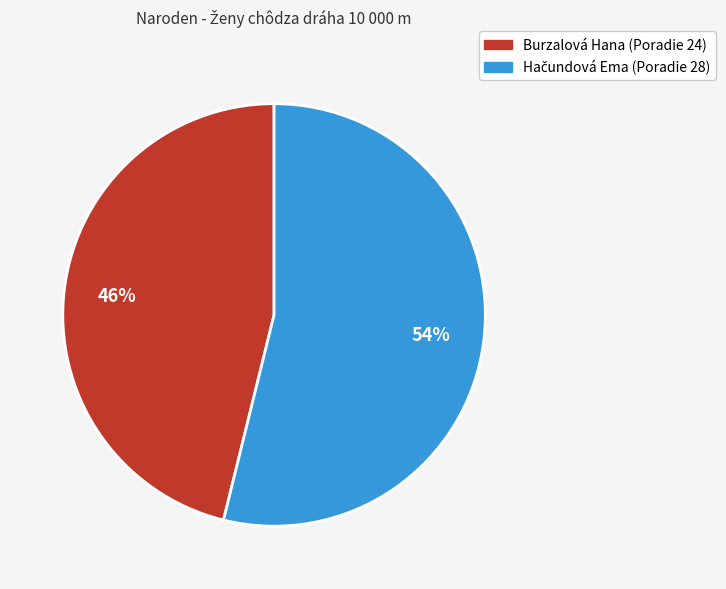

To the nearest percent, what is the difference between the largest and smallest slice percentages?

8%